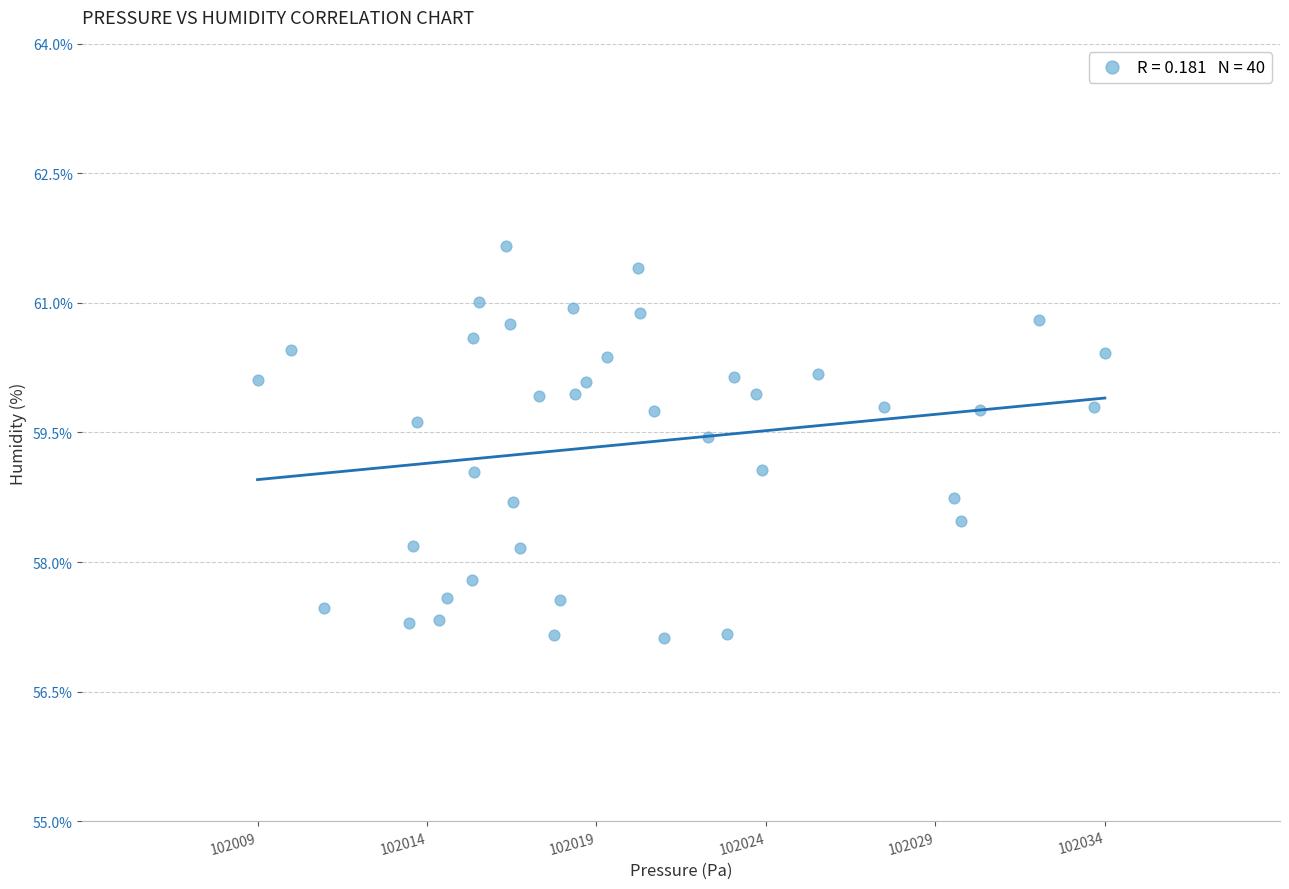

What is the range of Y values (max minus min)?

4.5